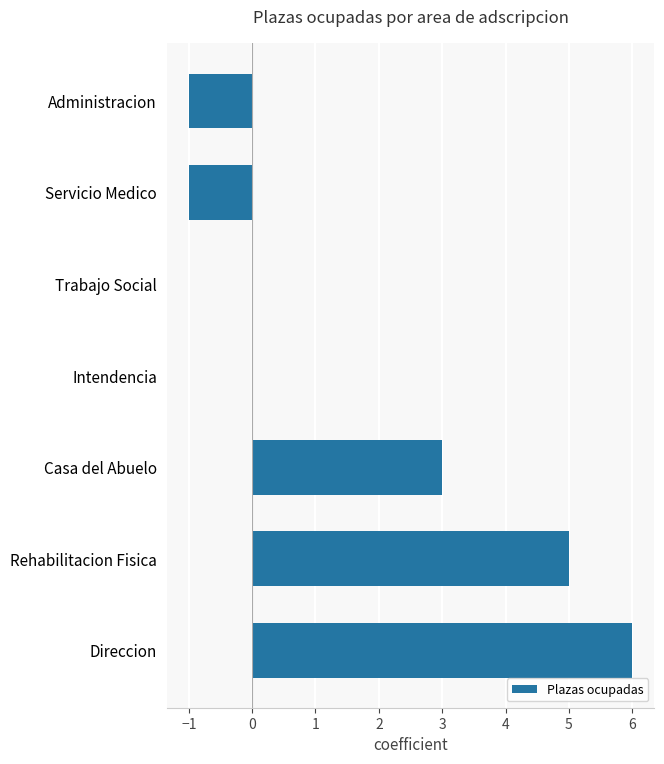

The chart shows a value of 5 at Casa del Abuelo. True or false?

False